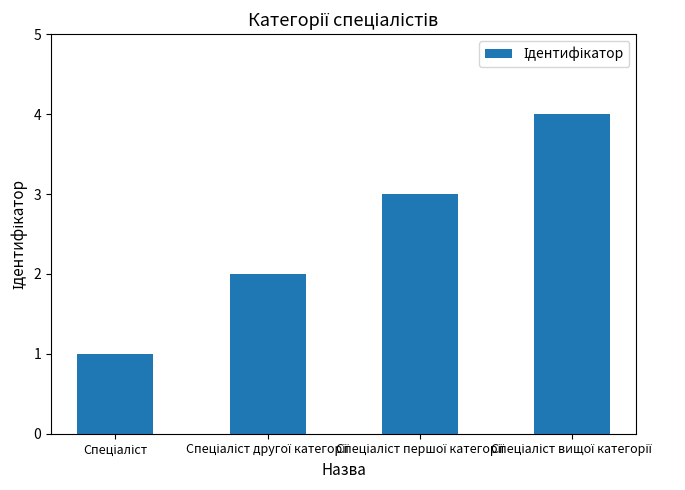

What is the greatest value displayed?

4